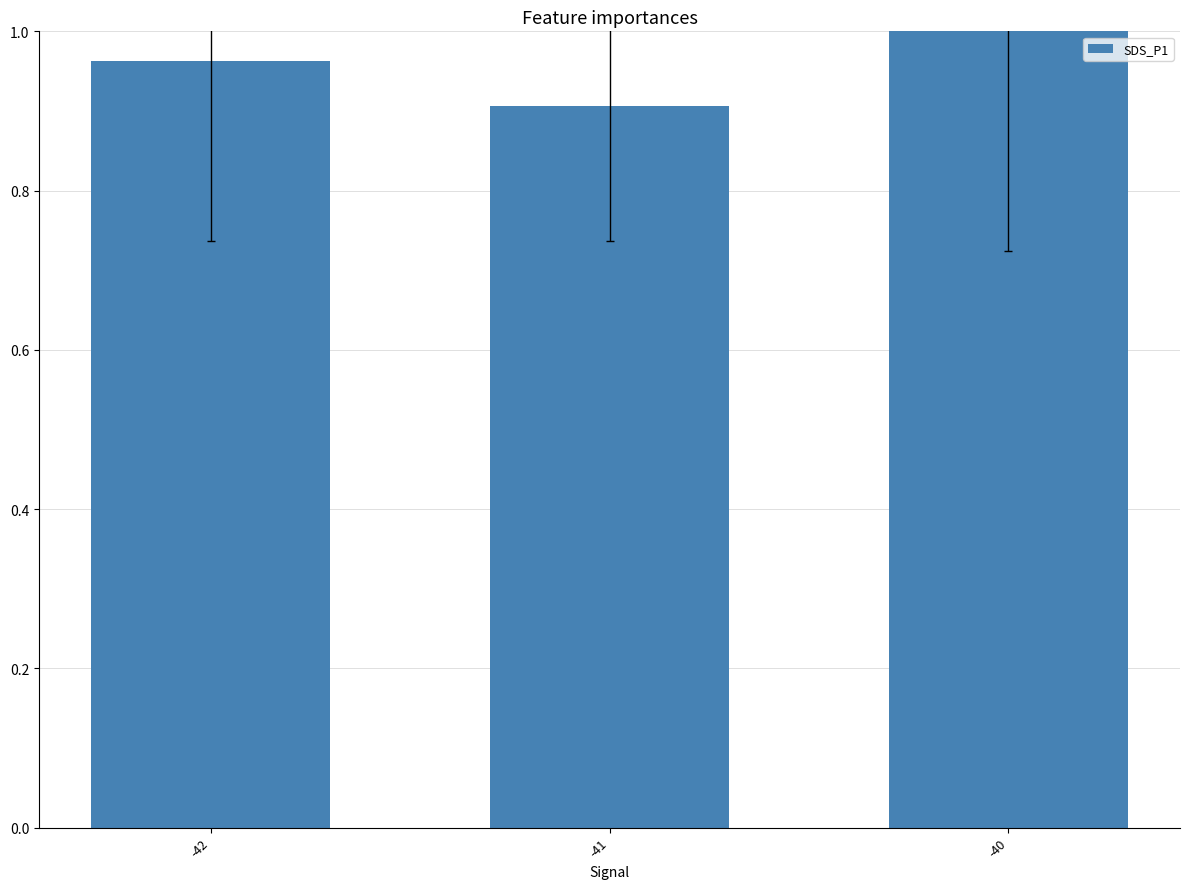

What is the sum of the values at -42 and -40?

2.0